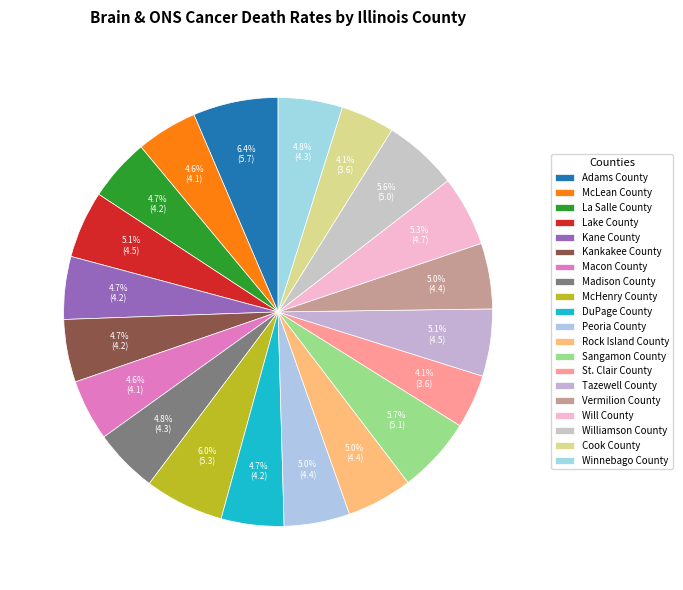

Which category has the smallest portion of the pie?

St. Clair County